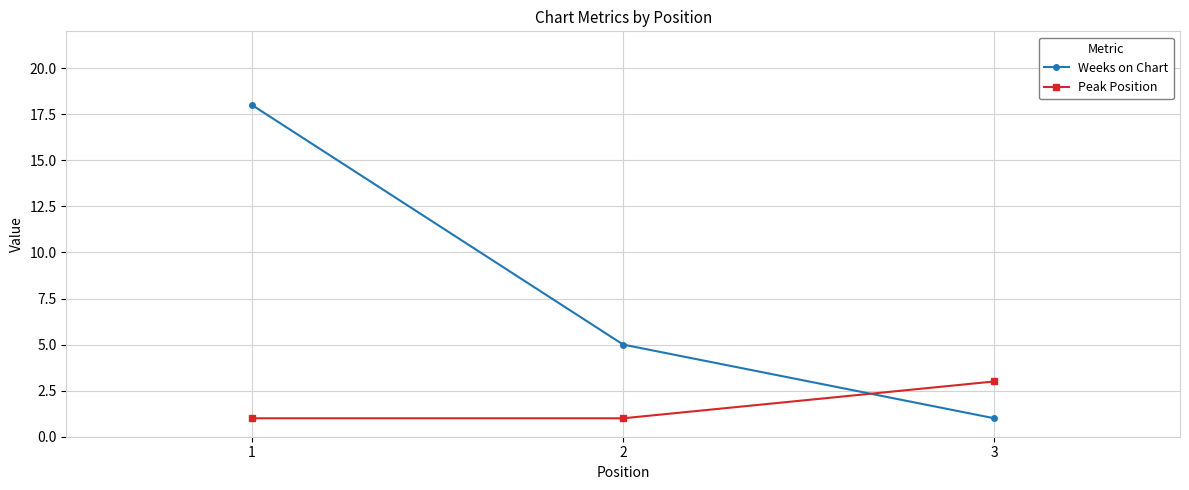

How many values in the Weeks on Chart series are below 5?

1